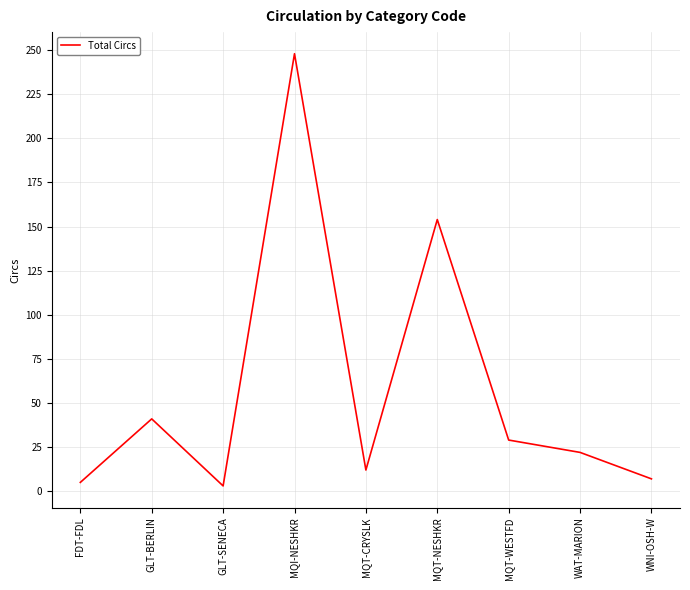

Which has a higher value, MQT-CRYSLK or MQT-NESHKR?

MQT-NESHKR